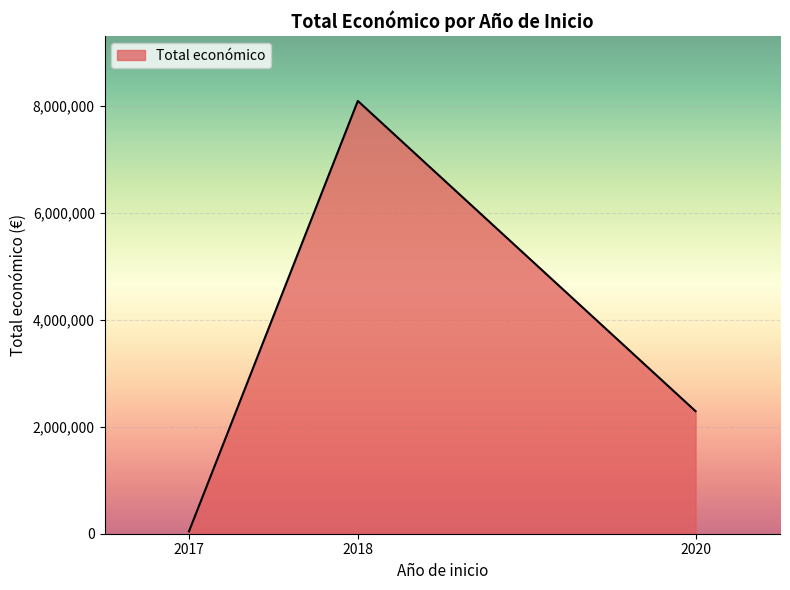

Reading left to right, what are all the values shown in this chart?

42914	8095043	2291942